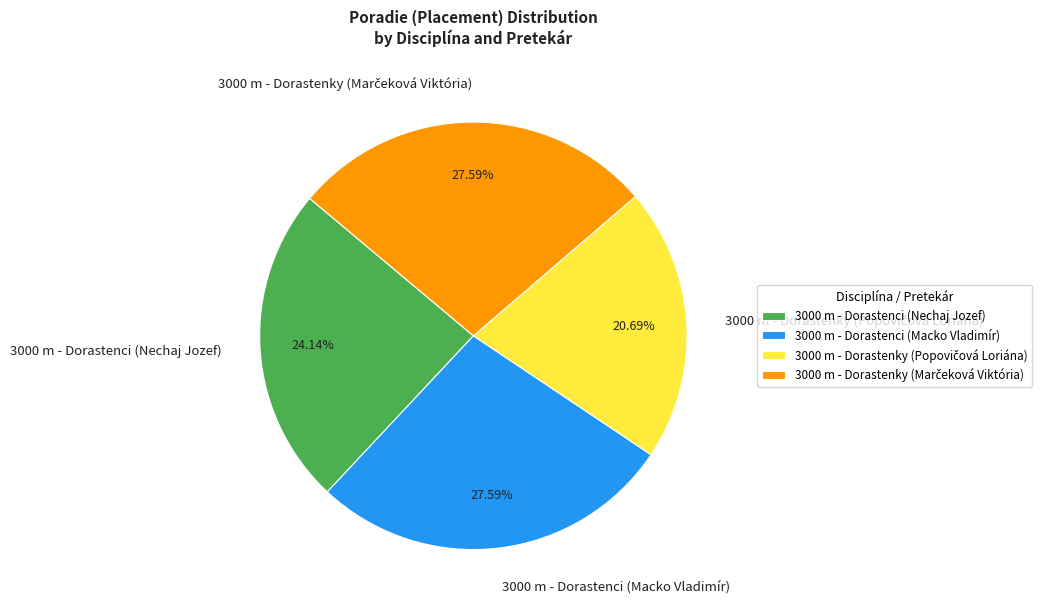

Does any single category account for the majority?

No